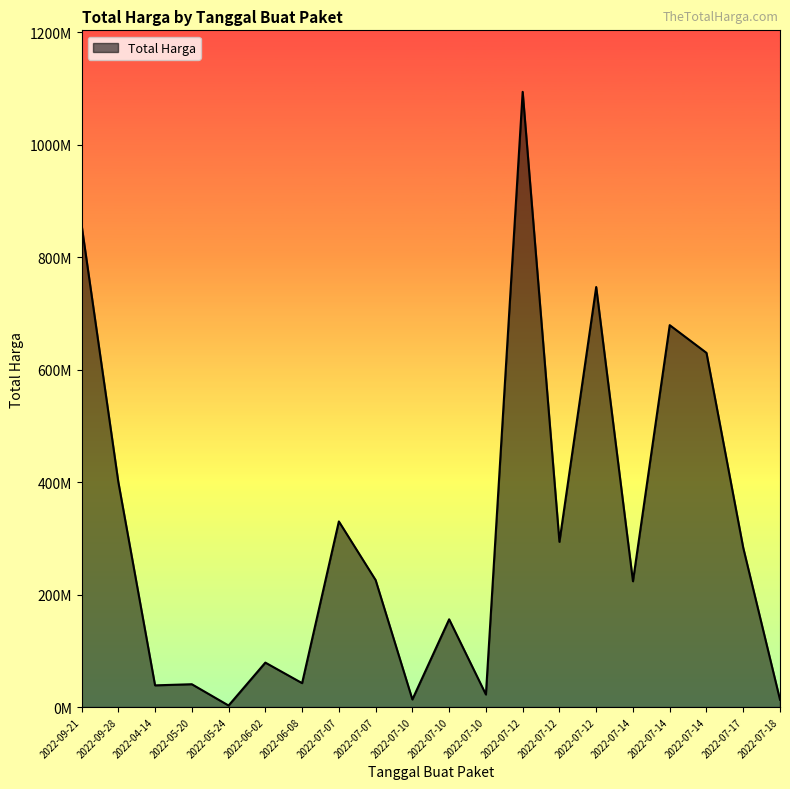

At which category does the chart reach its minimum across all series?

2022-05-24